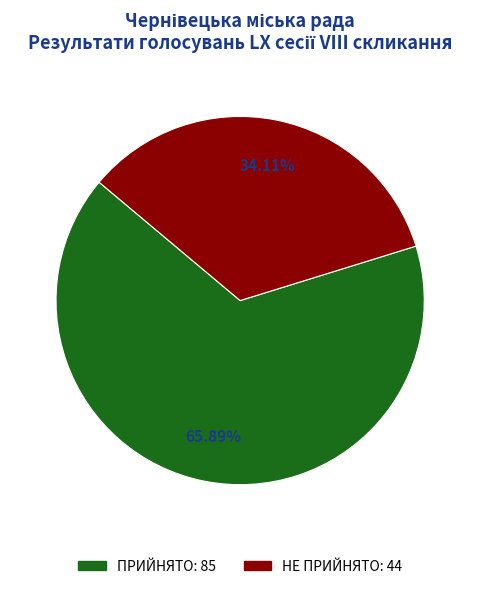

What percentage is NOT represented by НЕ ПРИЙНЯТО?

65.9%